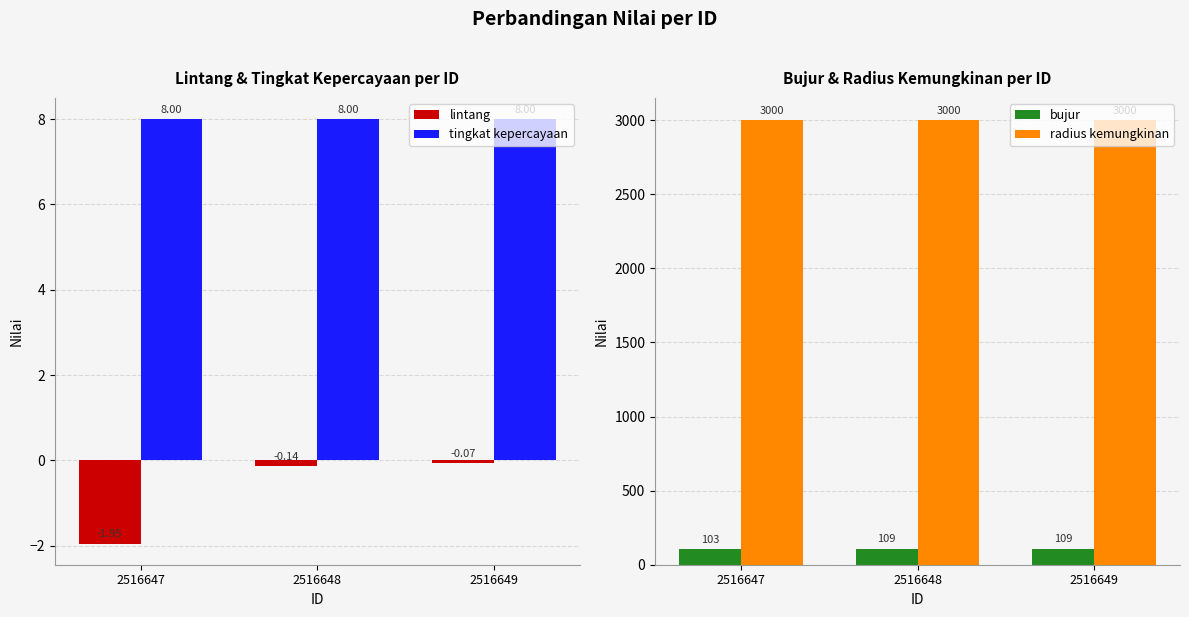

What is the average value of the radius kemungkinan series?

3000.0